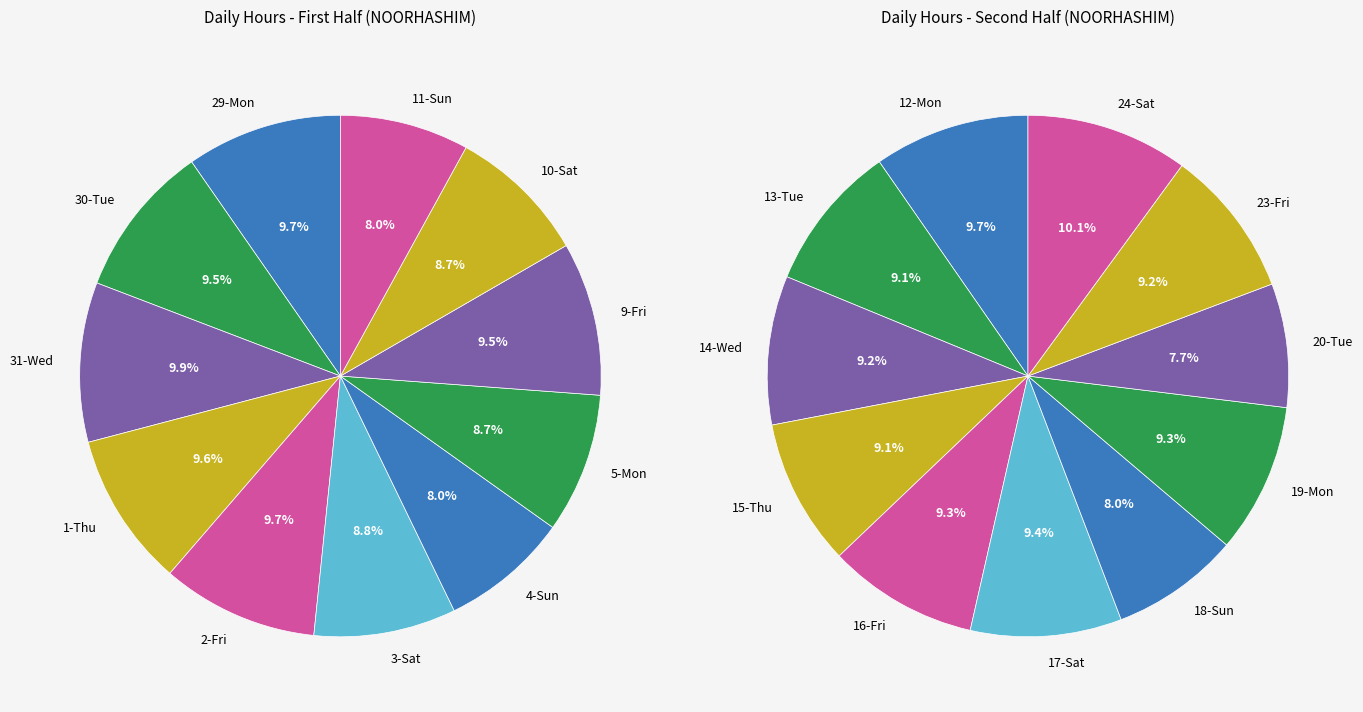

What is the smallest slice in the pie chart?

4-Sun